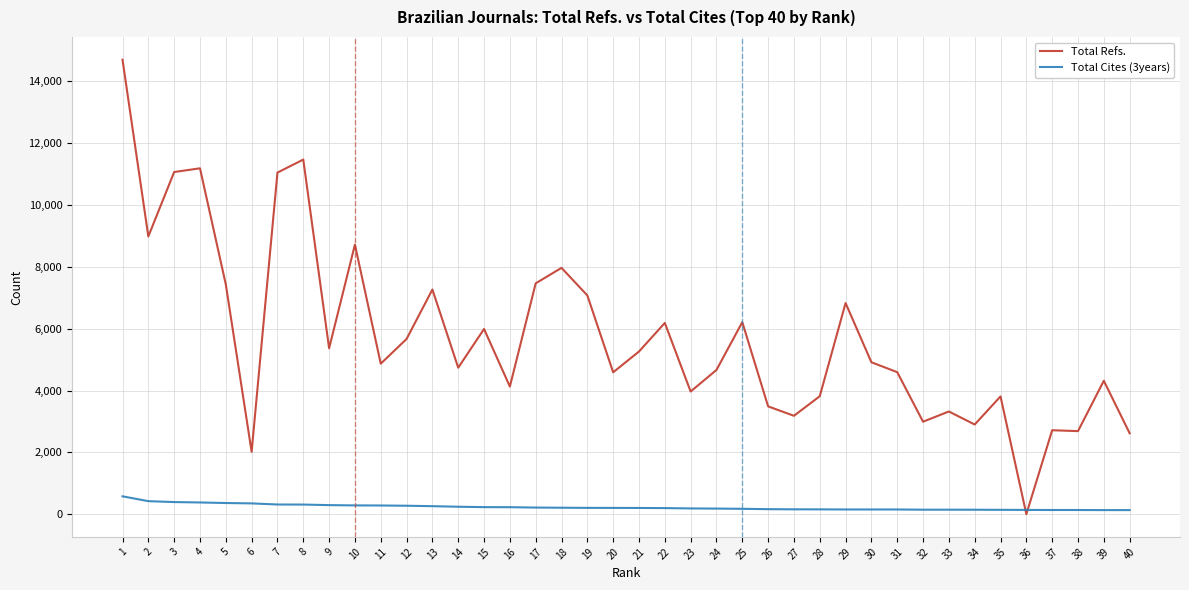

Which series has the largest total across all categories?

Total Refs.